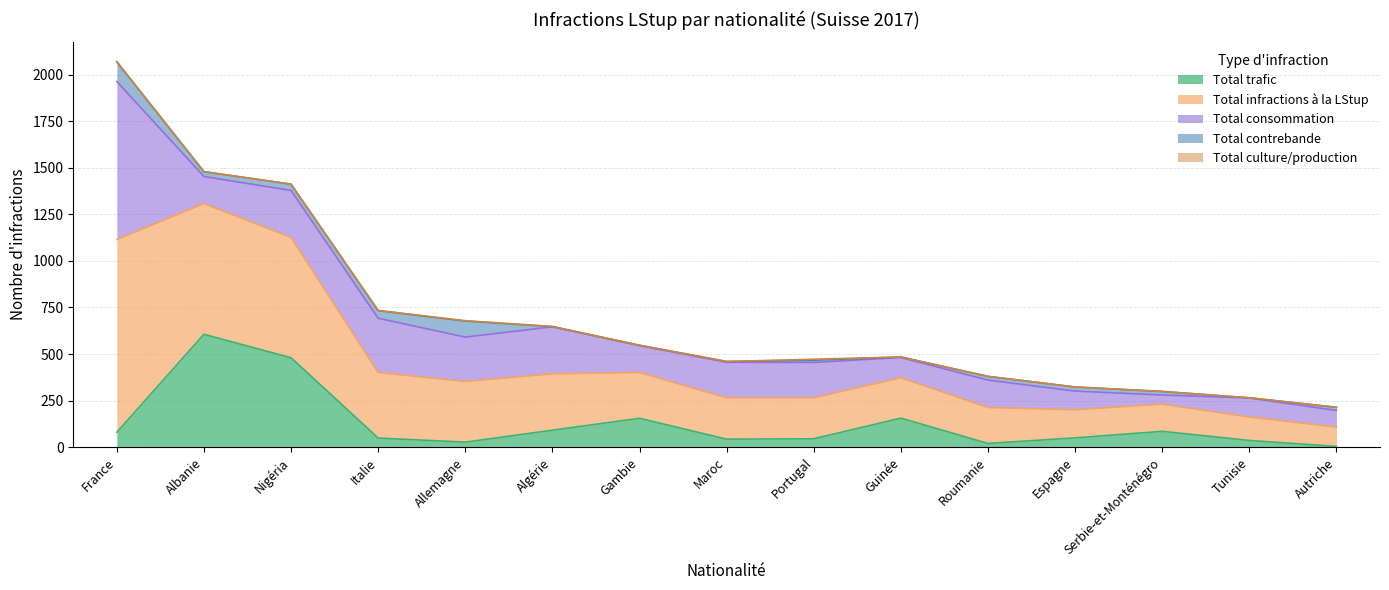

What is the label of the 9th point from the right?

Gambie